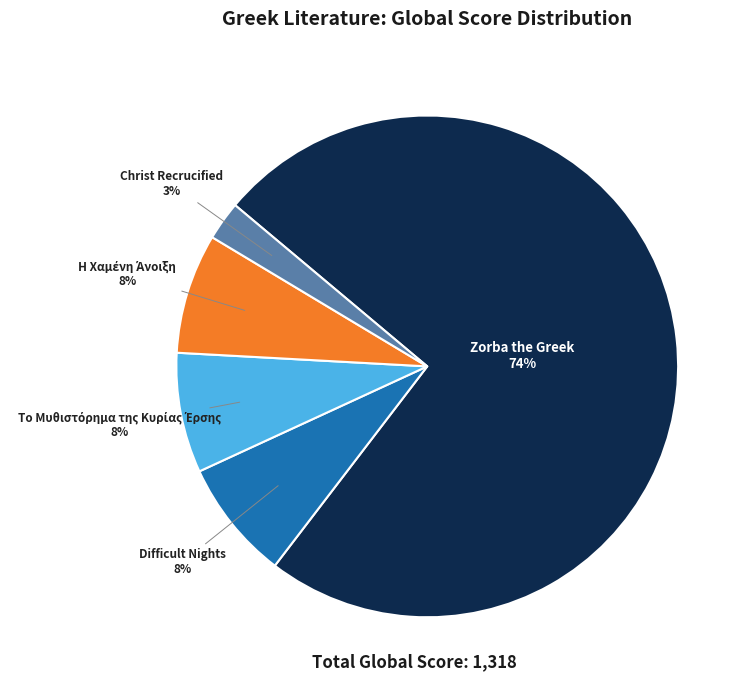

To the nearest percent, what portion does Difficult Nights represent?

8%